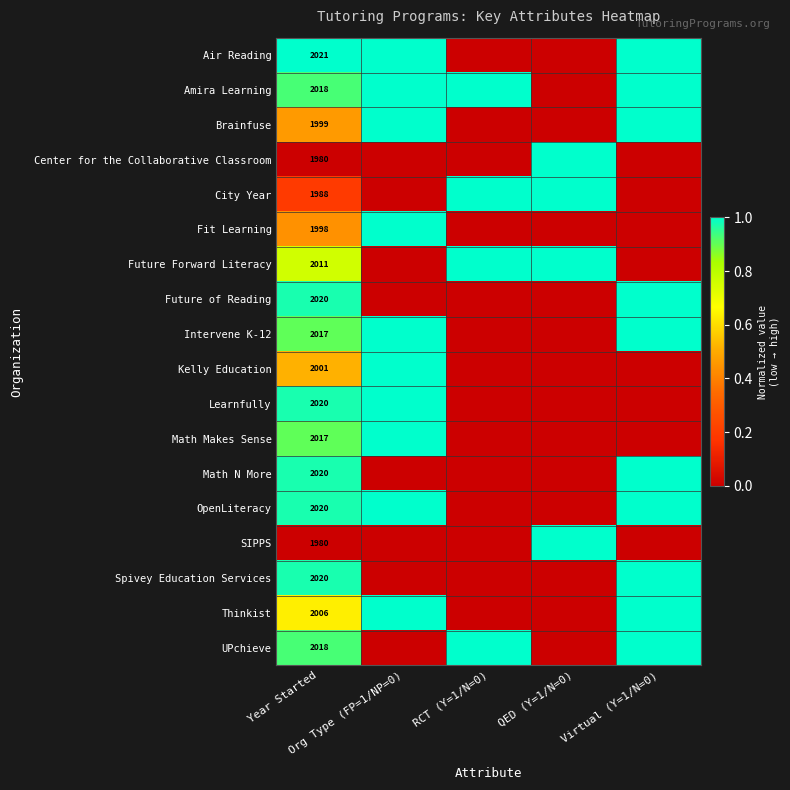

The value of Math N More at Virtual (Y=1/N=0) is 0.6. True or false?

False